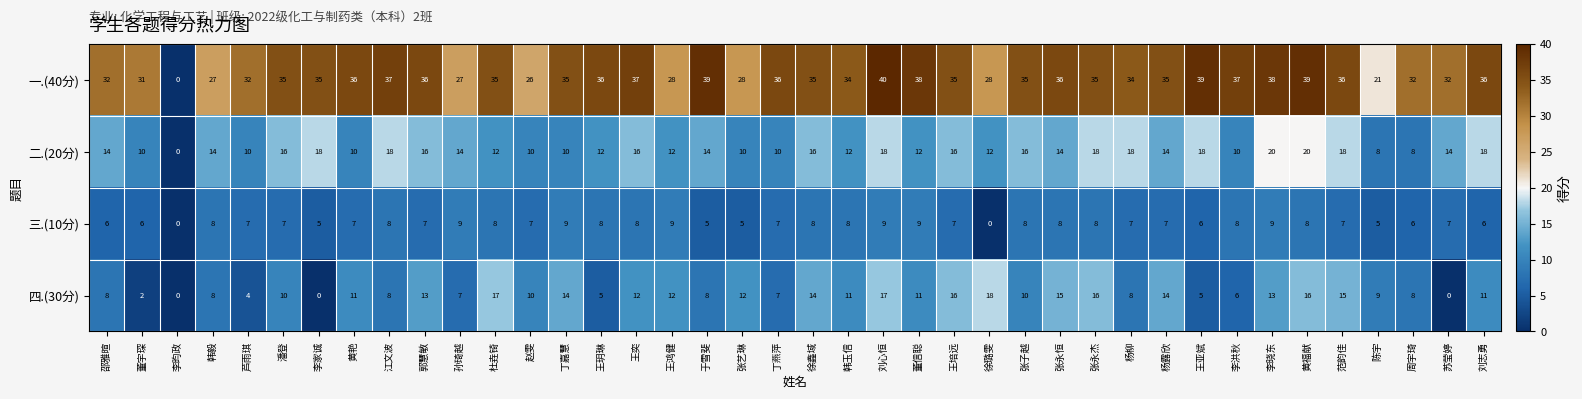

What is the sum of the 四.(30分) values at 韩玉信 and 王奕?

23